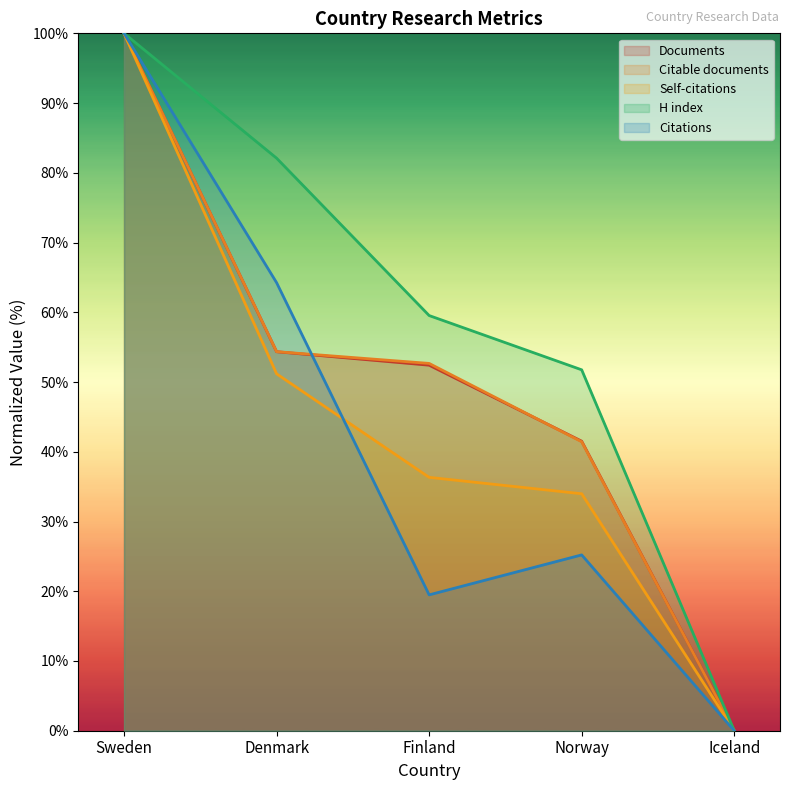

True or false: Self-citations and H index intersect in this chart.

False